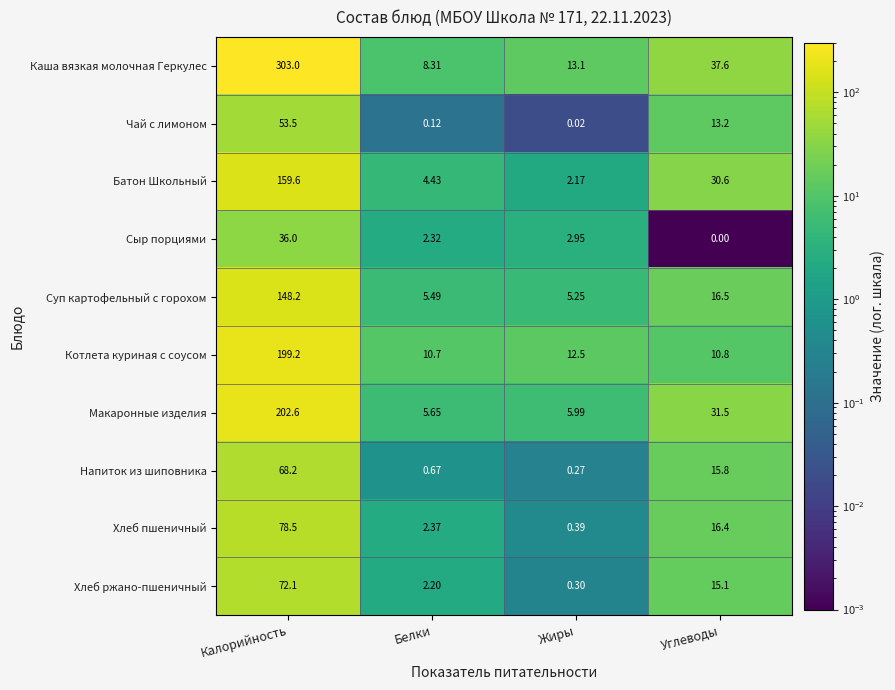

At which category does the chart reach its peak across all series?

Калорийность